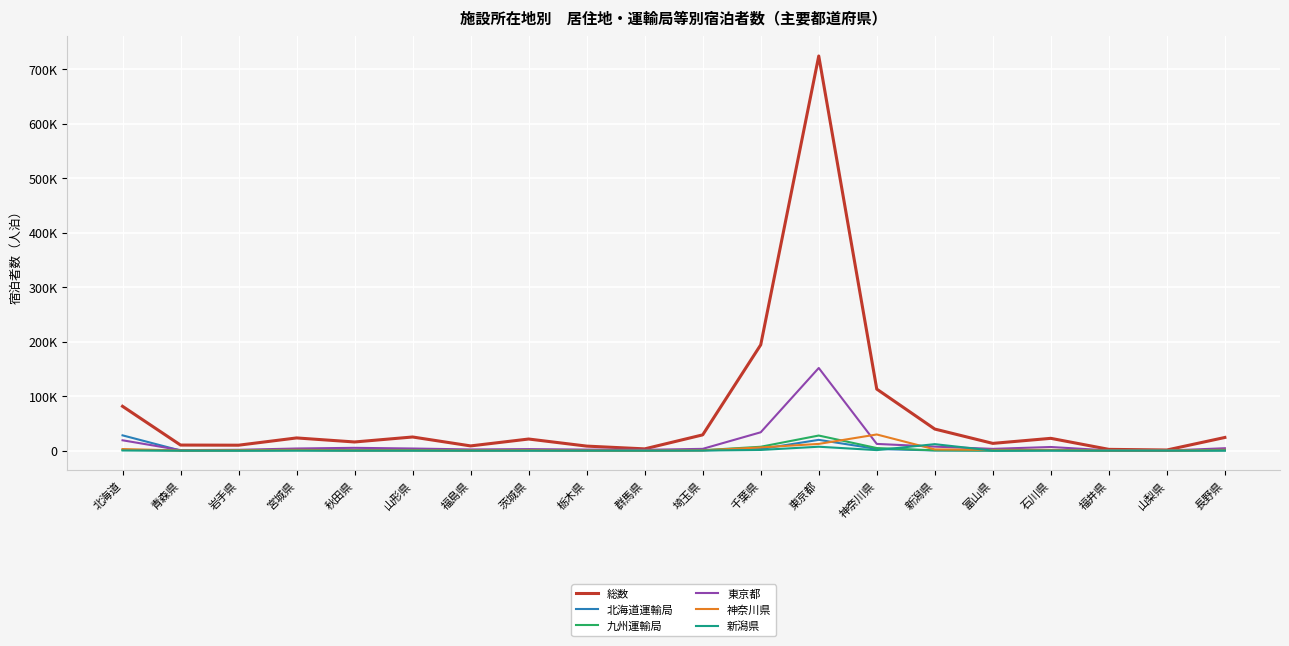

Between 長野県 and 千葉県, which is larger?

千葉県